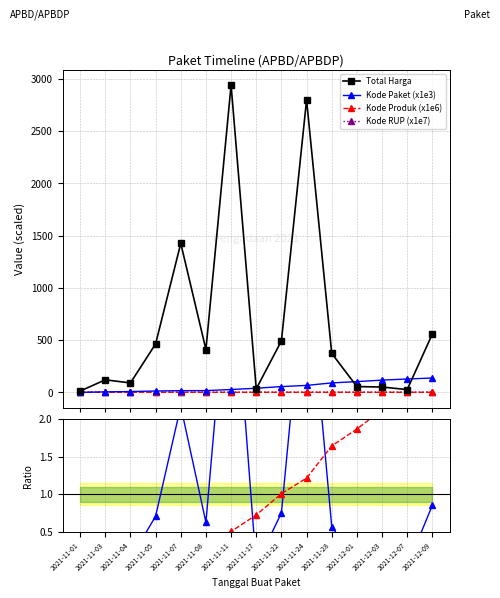

At which category is the sum across all series the highest?

2021-11-11